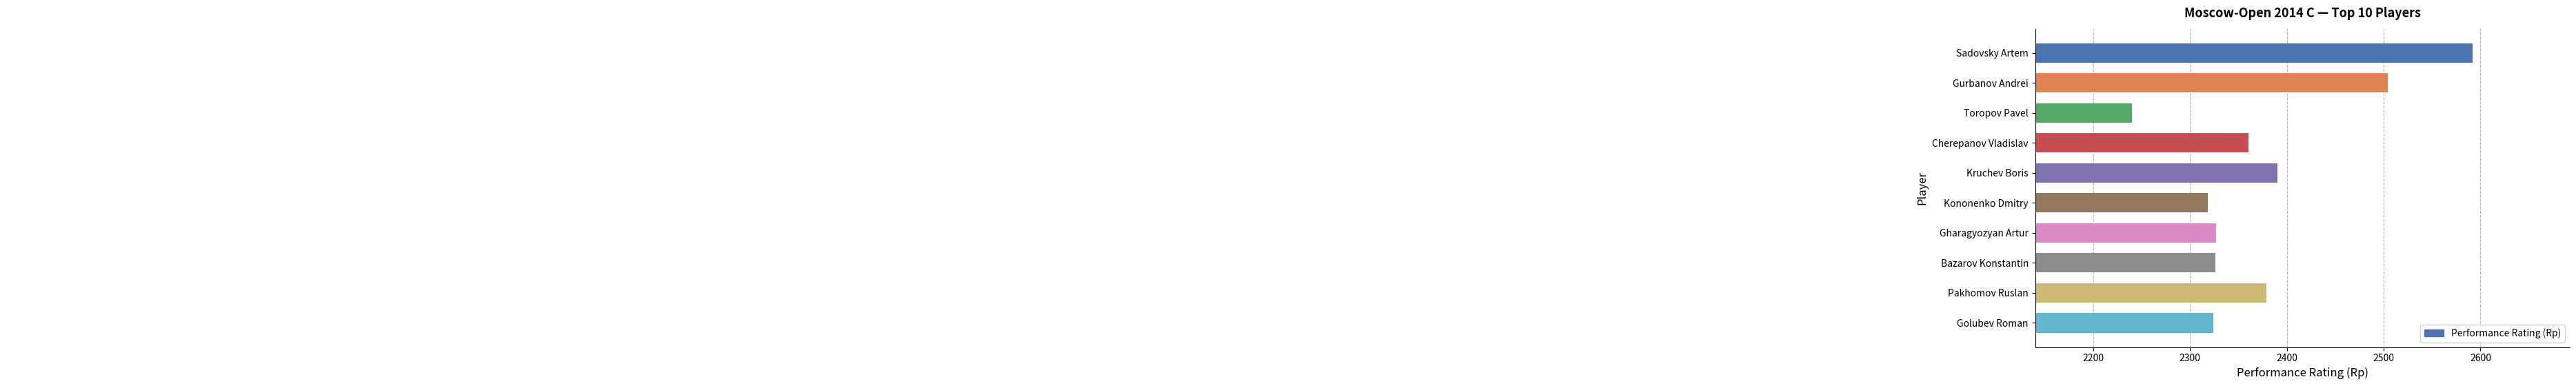

What is the difference between the maximum and second lowest values?

274